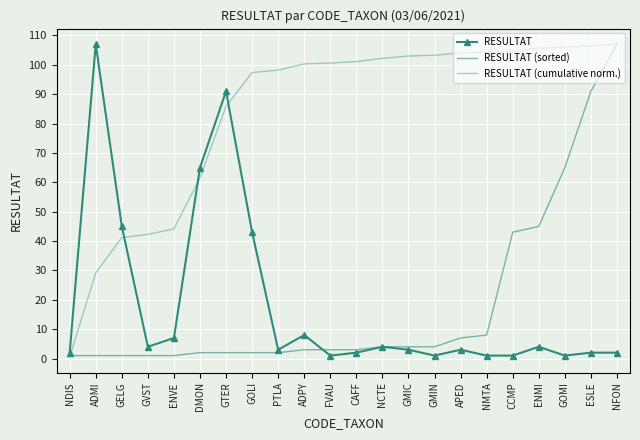

What is the value of the RESULTAT point at the 22nd from the left?

2.0